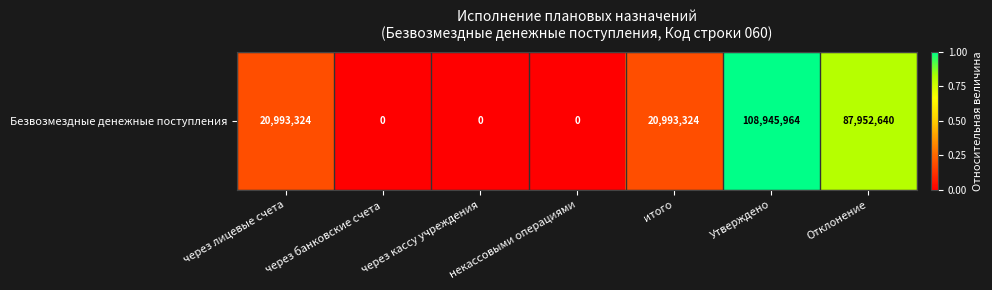

What is the average value?

0.3